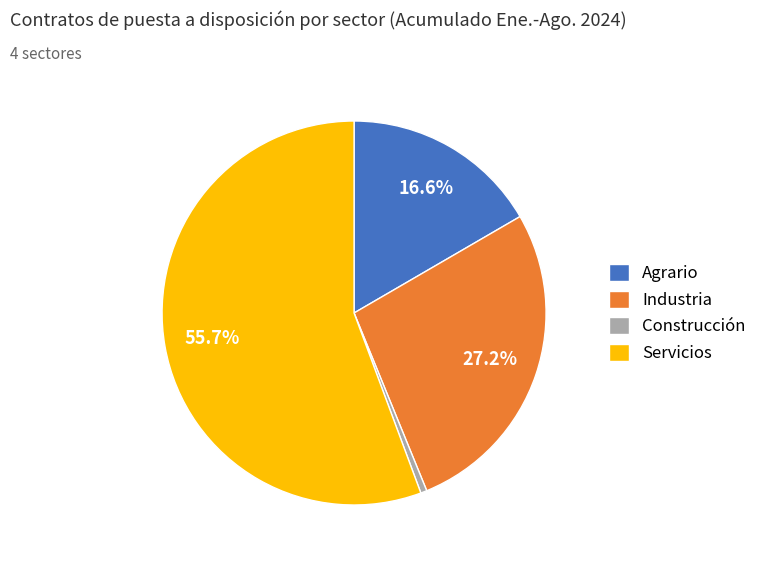

Between Construcción and Servicios, which is larger?

Servicios